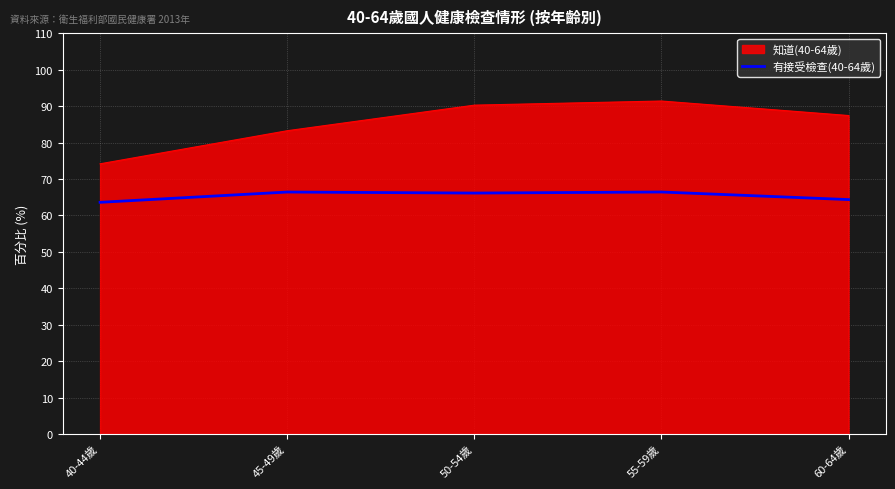

Between 40-44歲 and 45-49歲, which series saw the biggest shift?

知道(40-64歲)